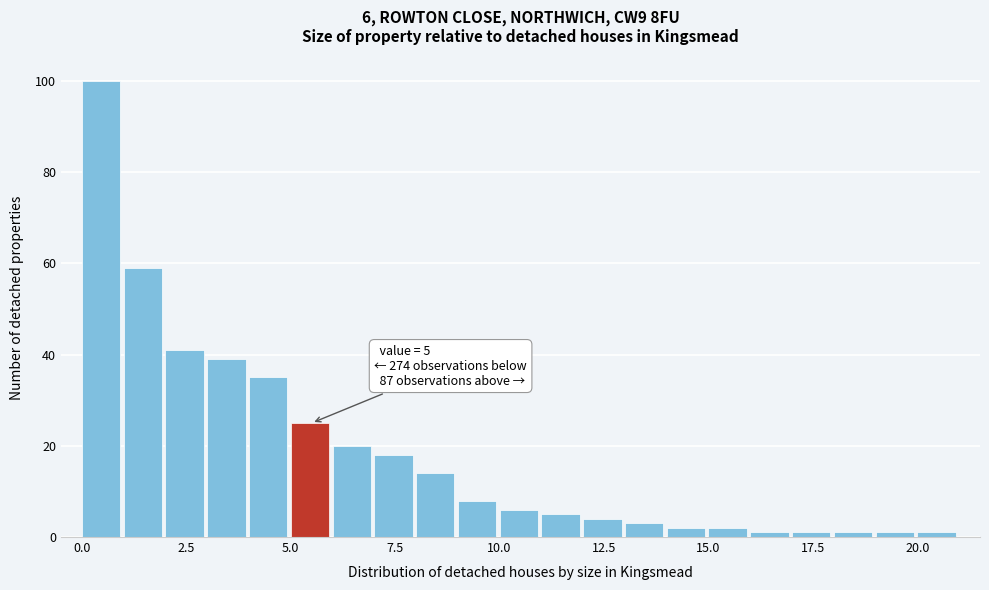

Read against the x-axis, roughly where is the centre of the tallest bar?

0.5